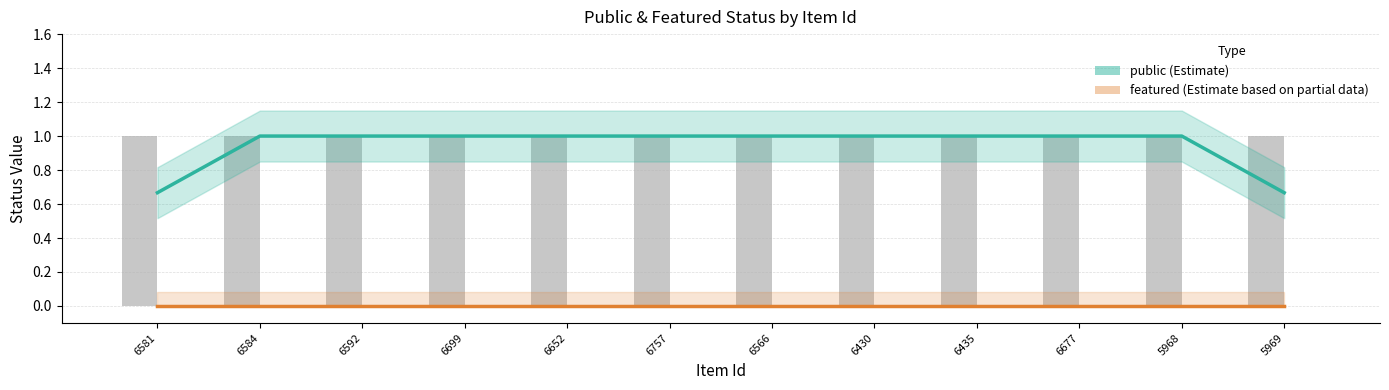

Reading left to right, transcribe all the data shown in this chart.

public: 0.7	1.0	1.0	1.0	1.0	1.0	1.0	1.0	1.0	1.0	1.0	0.7
featured: 0.0	0.0	0.0	0.0	0.0	0.0	0.0	0.0	0.0	0.0	0.0	0.0